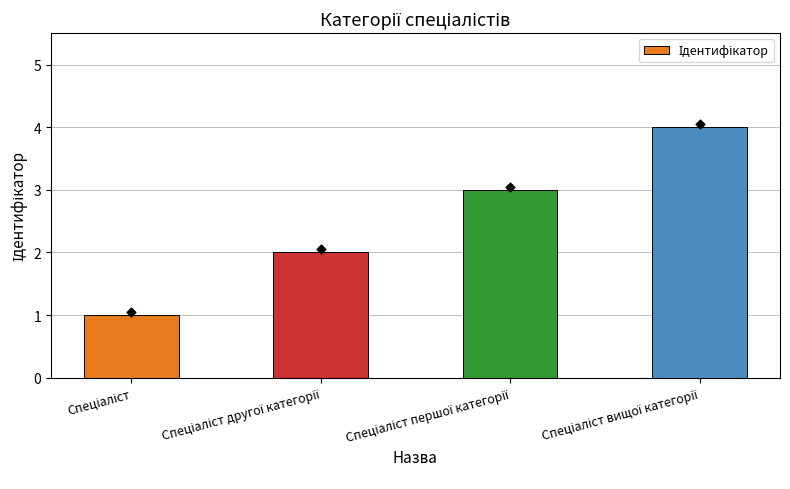

What is the ratio of the value at Спеціаліст першої категорії to the value at Спеціаліст?

3.0